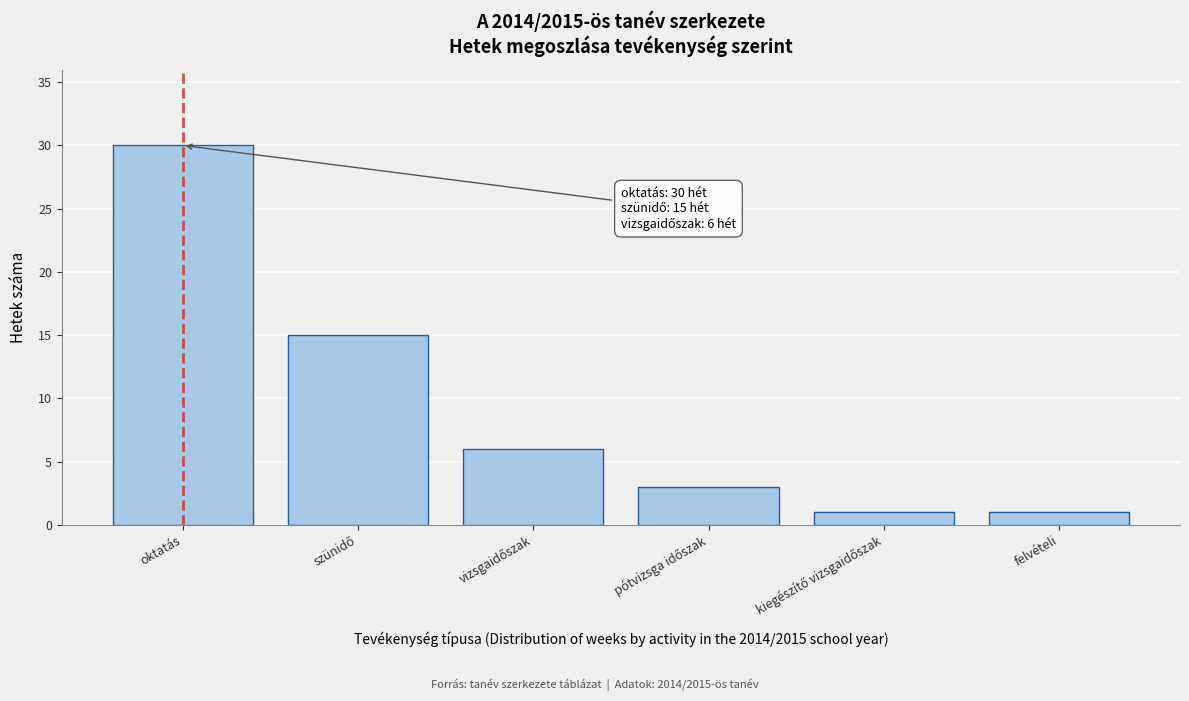

Reading left to right, list all the values displayed in this chart.

30	15	6	3	1	1